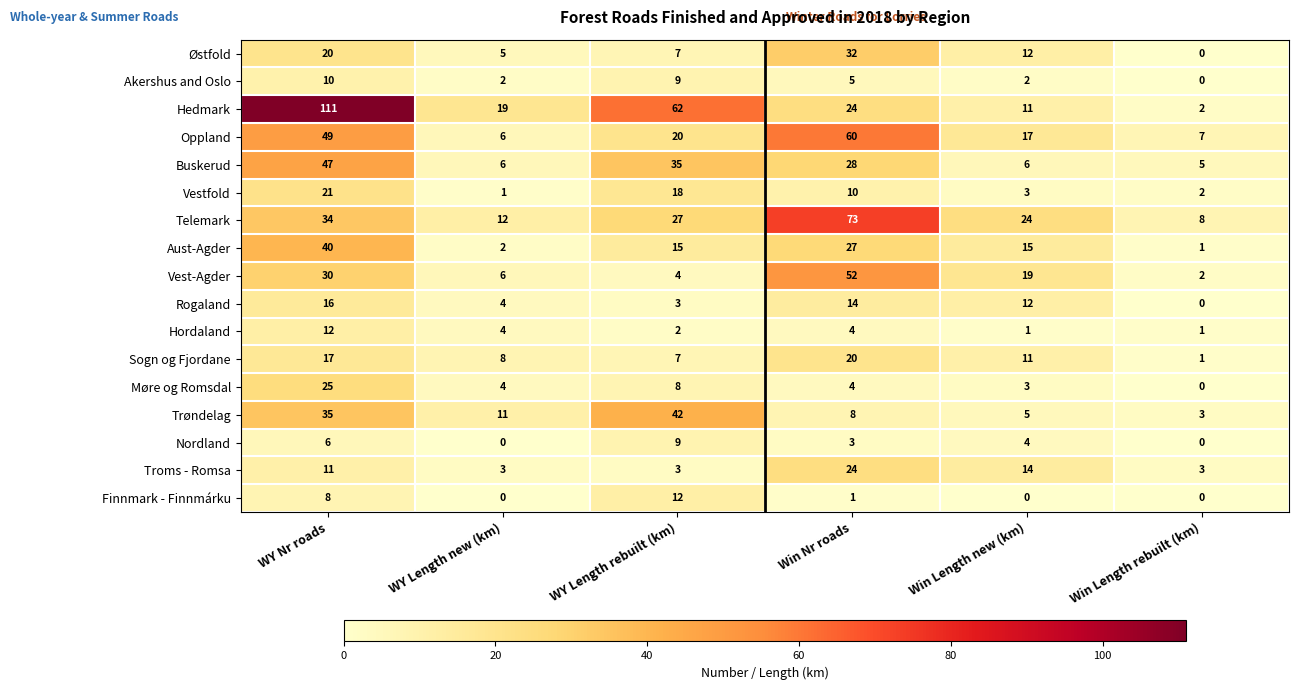

What is the total value across all series at WY Length new (km)?

93